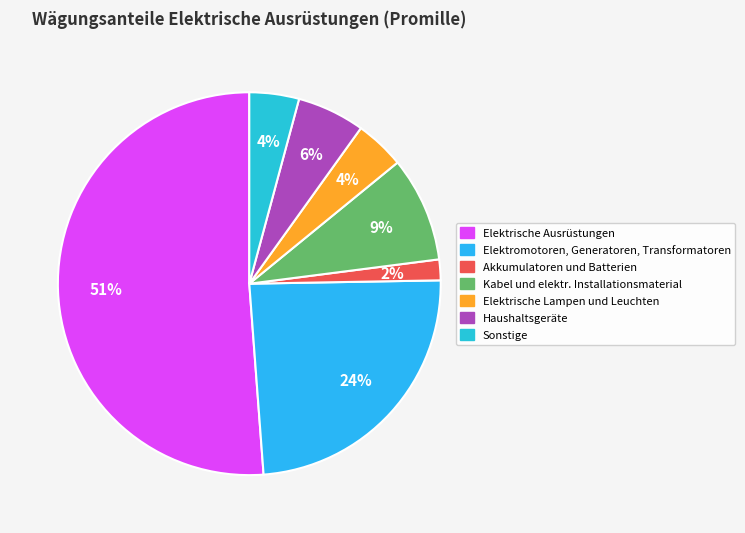

Which category accounts for the majority?

Elektrische Ausrüstungen